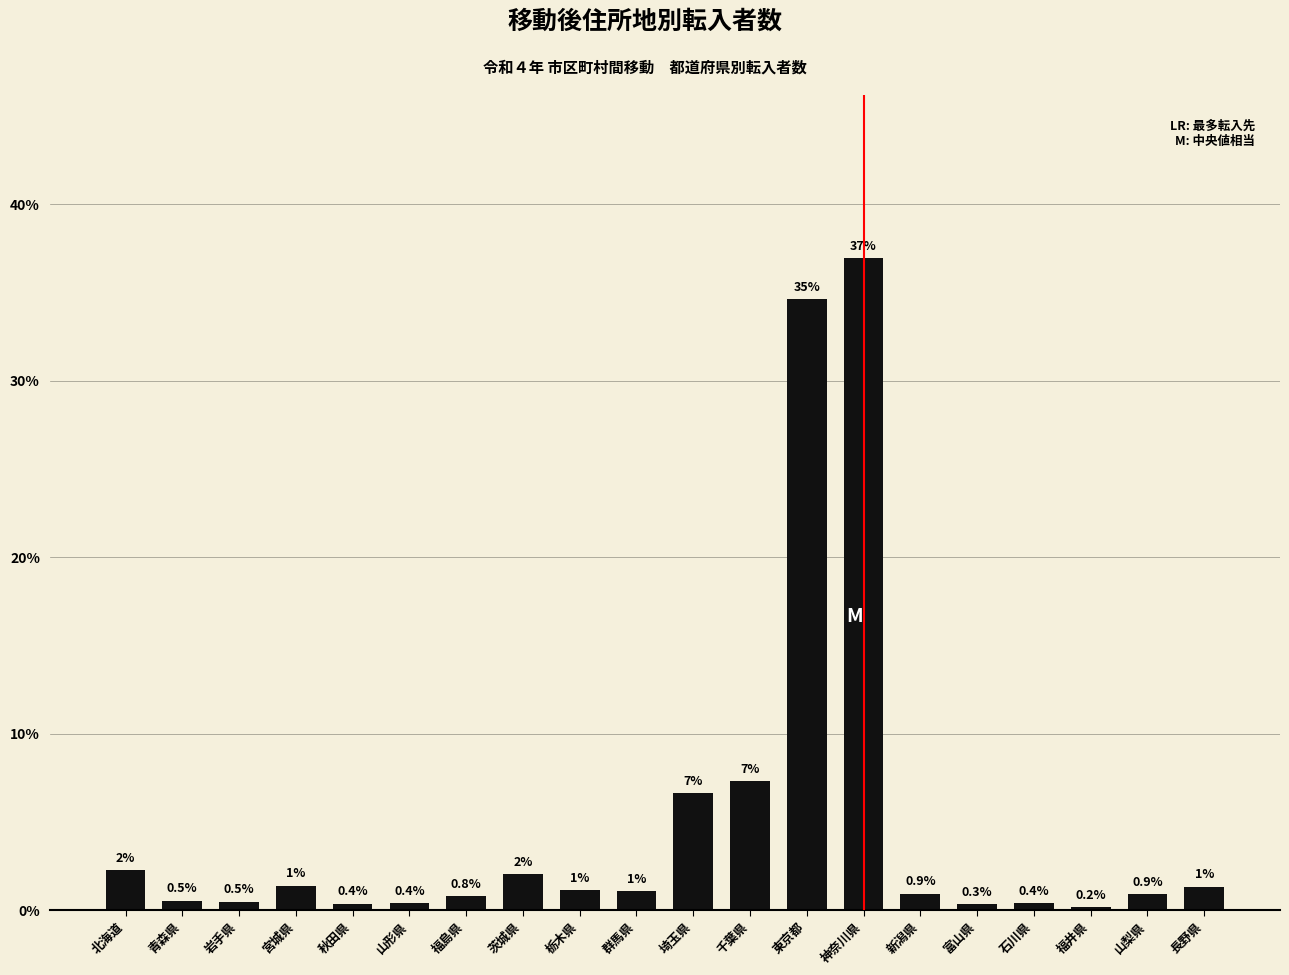

At which label does the data first exceed 1?

北海道